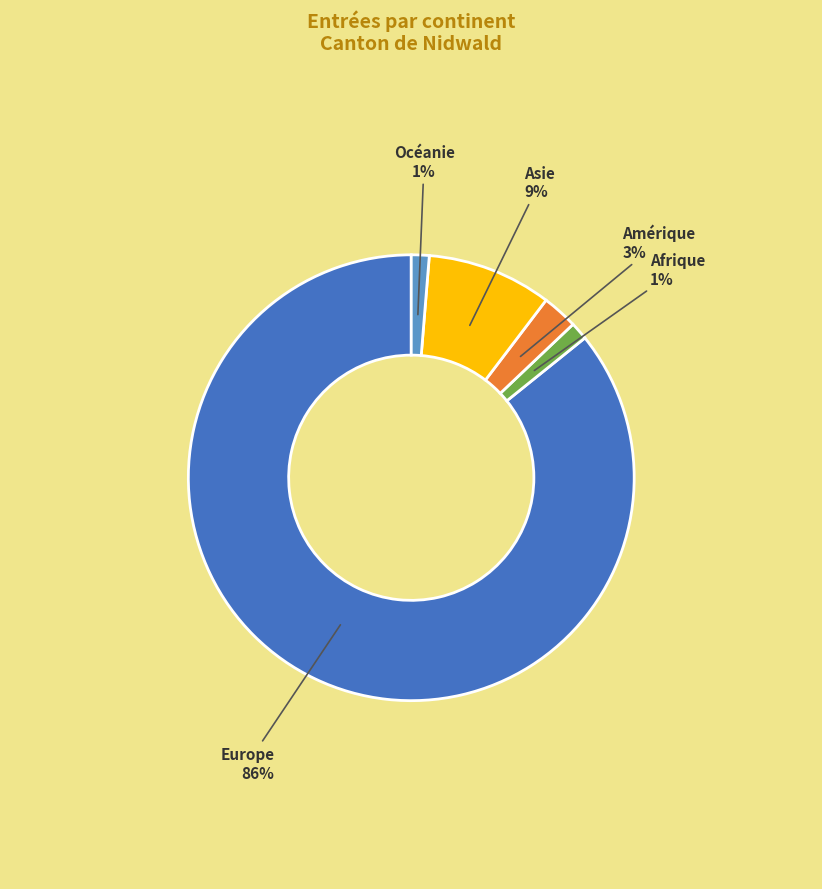

How many slices are in this pie chart?

5